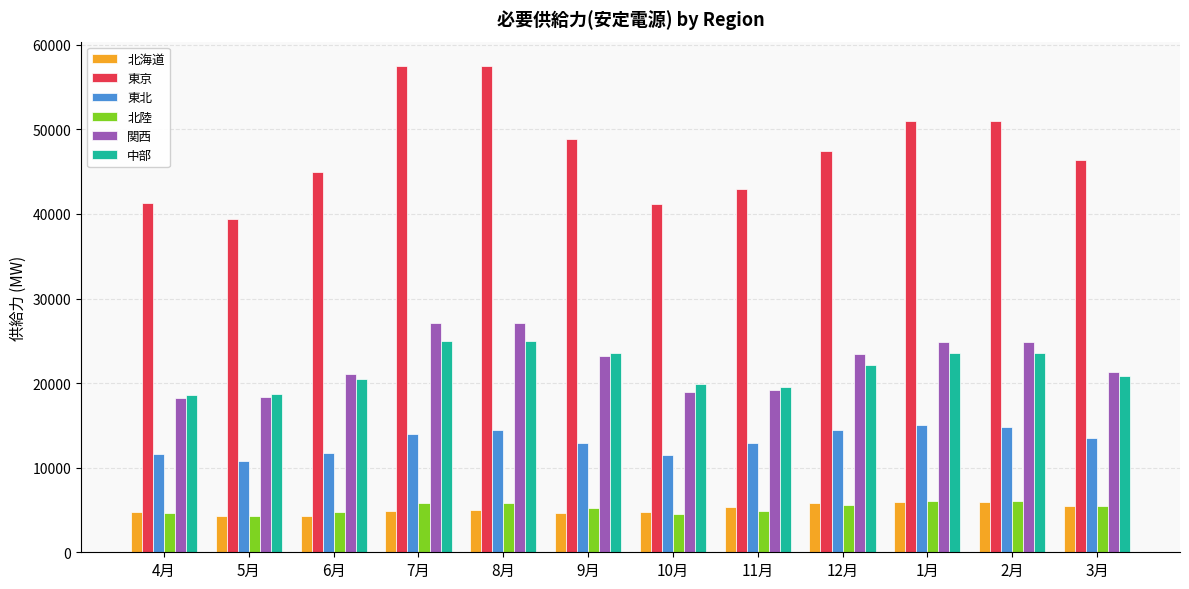

What is the difference between the second highest and second lowest values in the 北海道 series?

1630.5